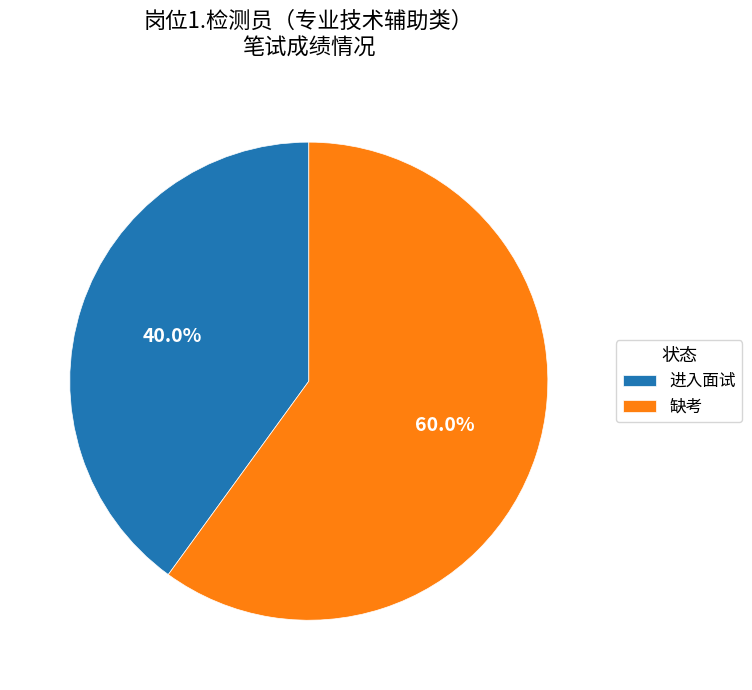

What is the smallest slice in the pie chart?

进入面试